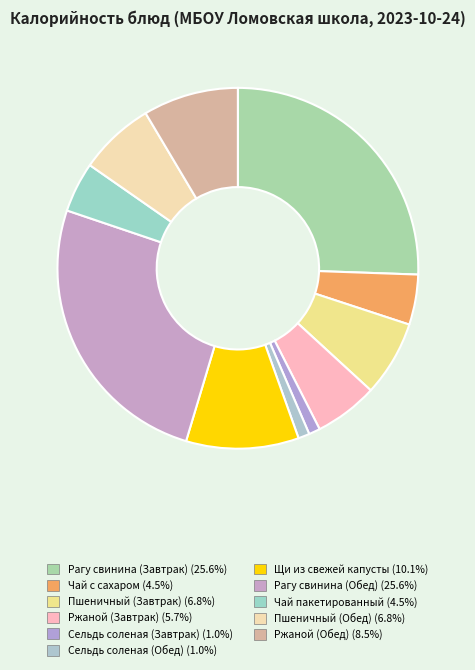

The Пшеничный (Обед) slice represents 1% of the pie. True or false?

False